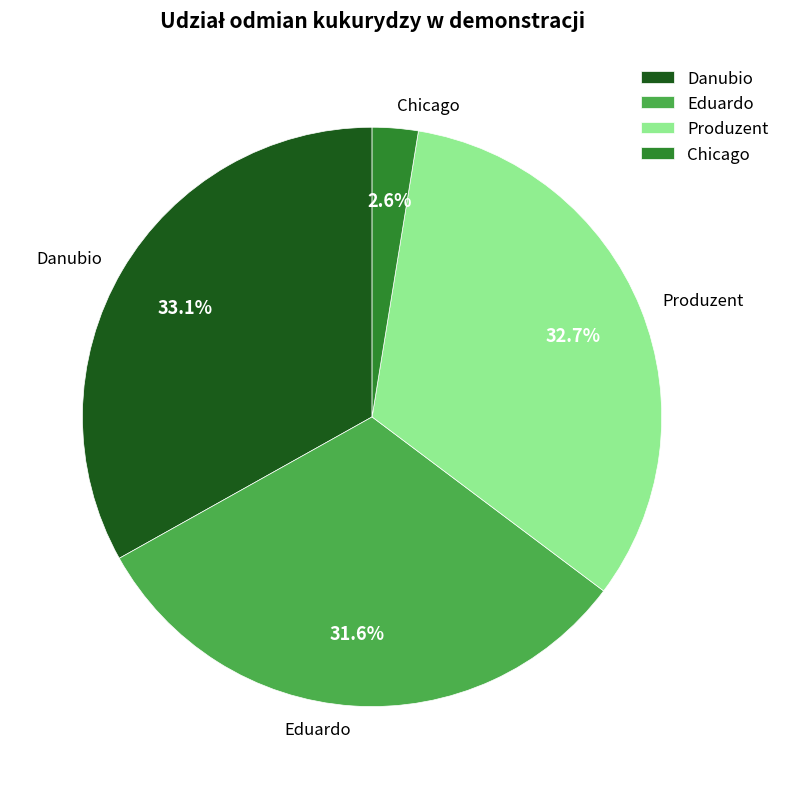

Combined, what portion of the pie is Danubio and Chicago?

35.7%